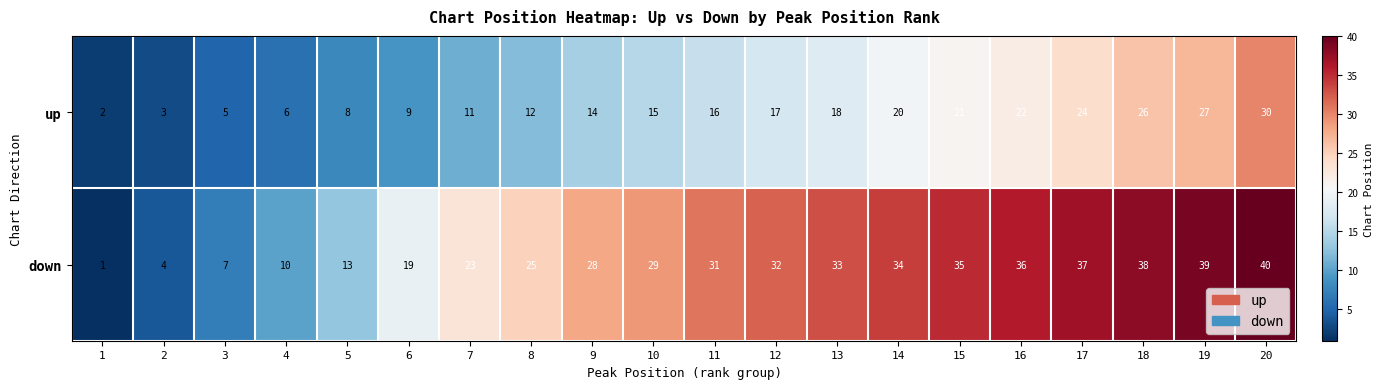

At which label is up closest to 16?

11